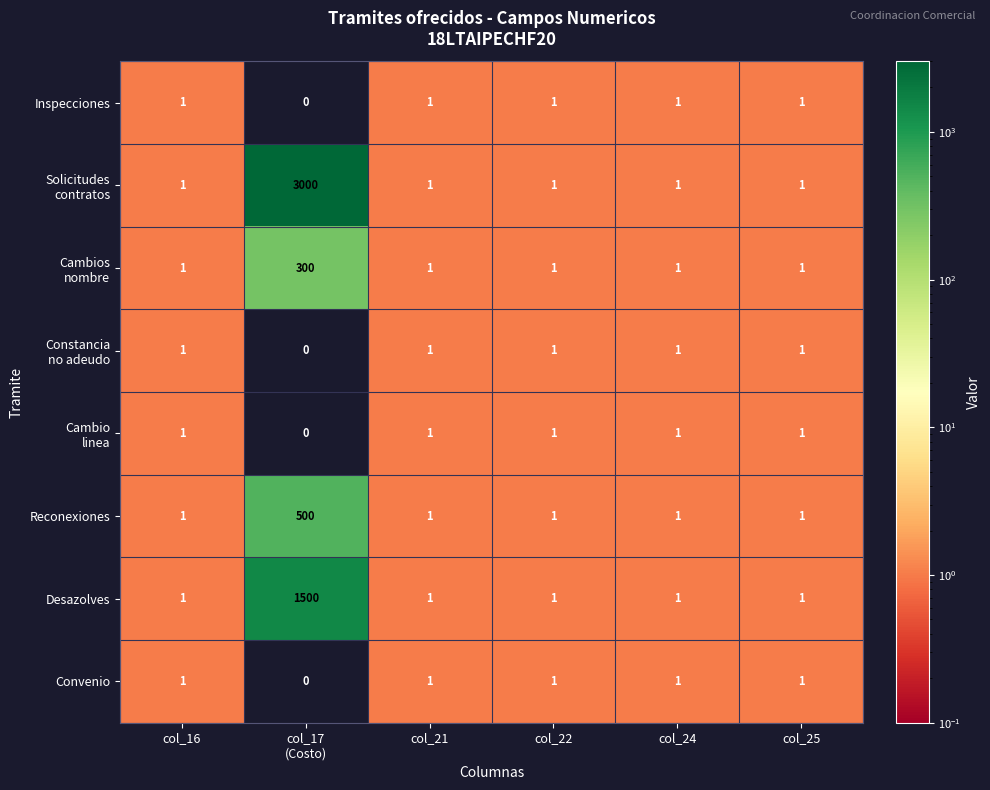

What is the total value across all series at col_25?

8